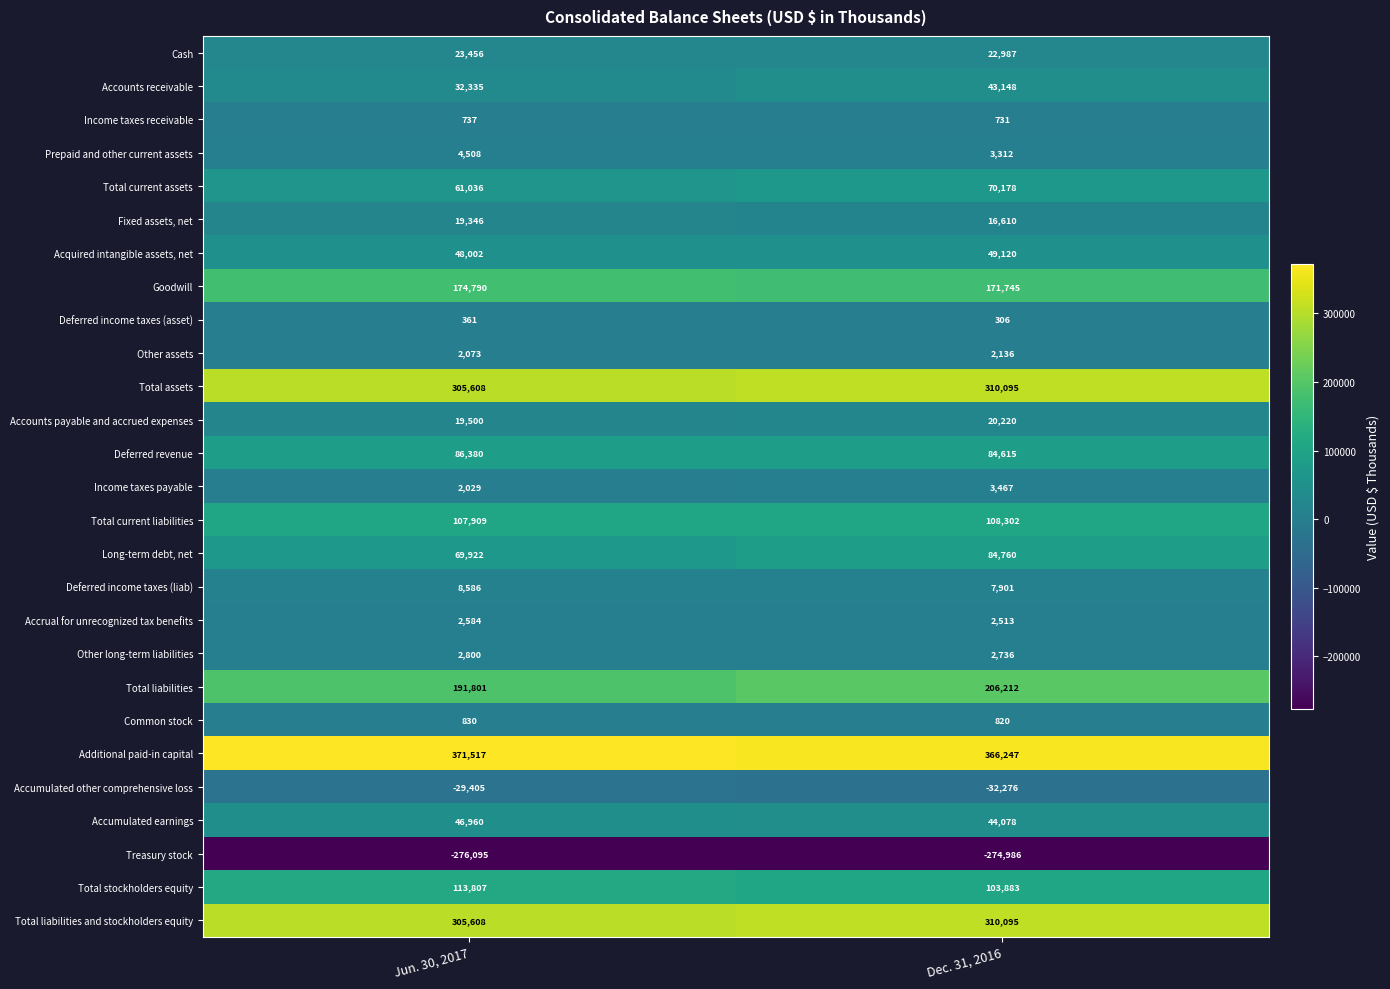

Which series has the largest range (max minus min)?

Long-term debt, net